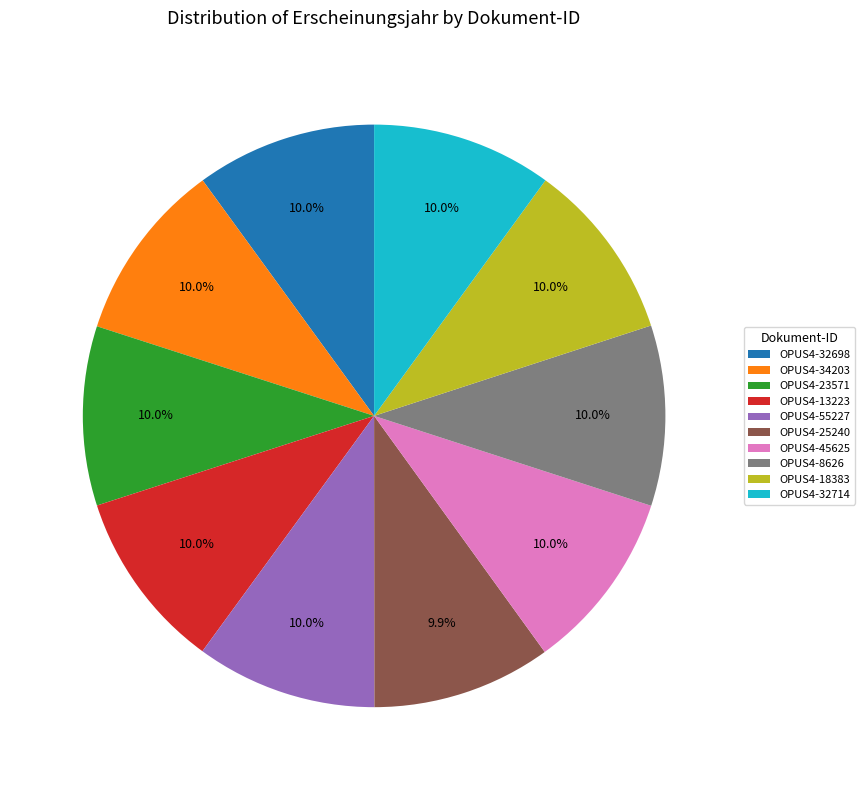

Does OPUS4-45625 represent more than half of the total?

No